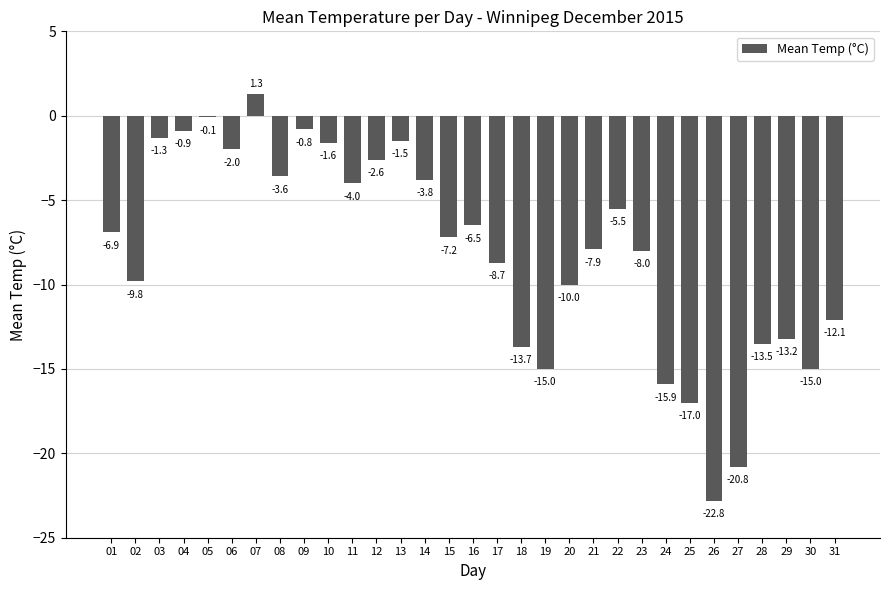

At which category does the chart reach its minimum across all series?

26